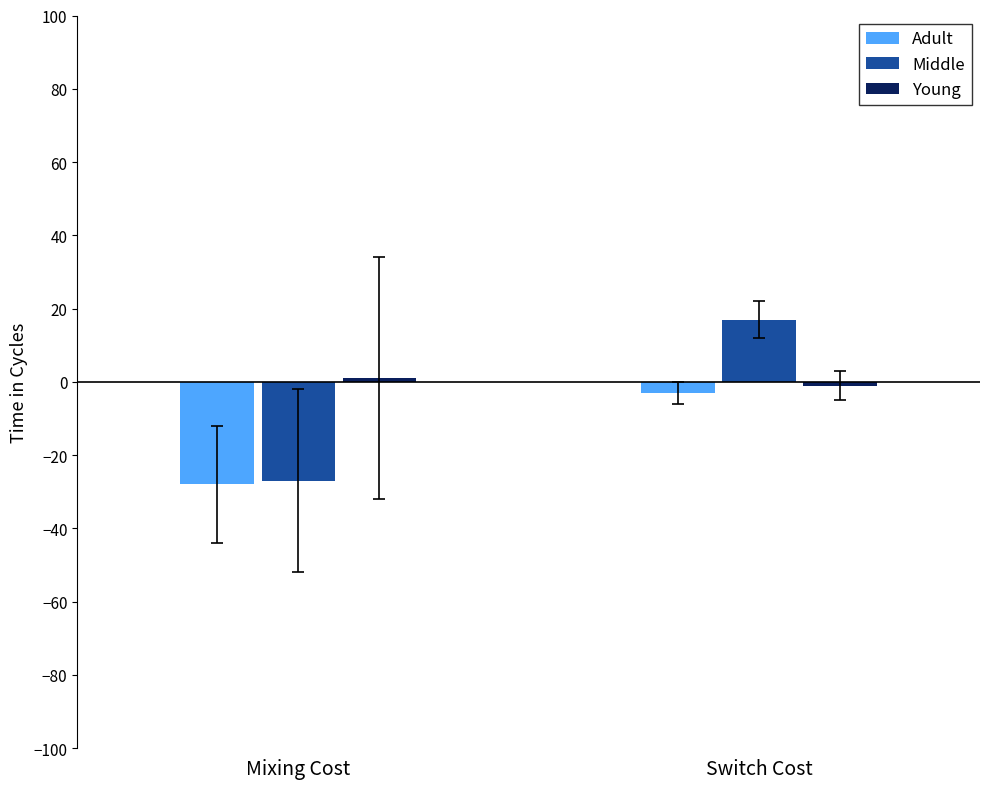

Which series has the widest spread of values?

Middle